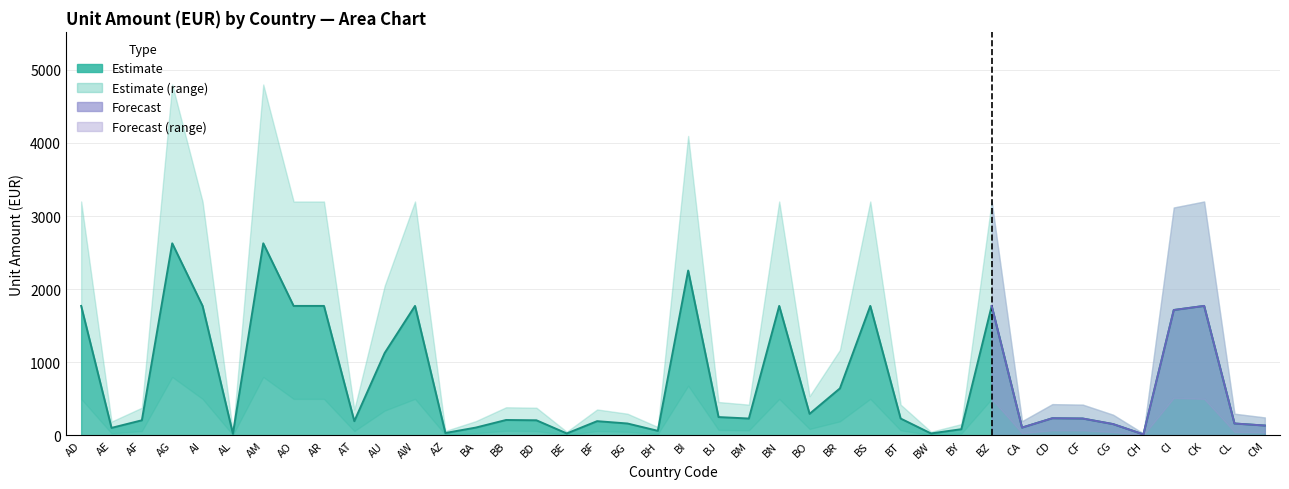

What is the label of the 27th point from the left?

BS